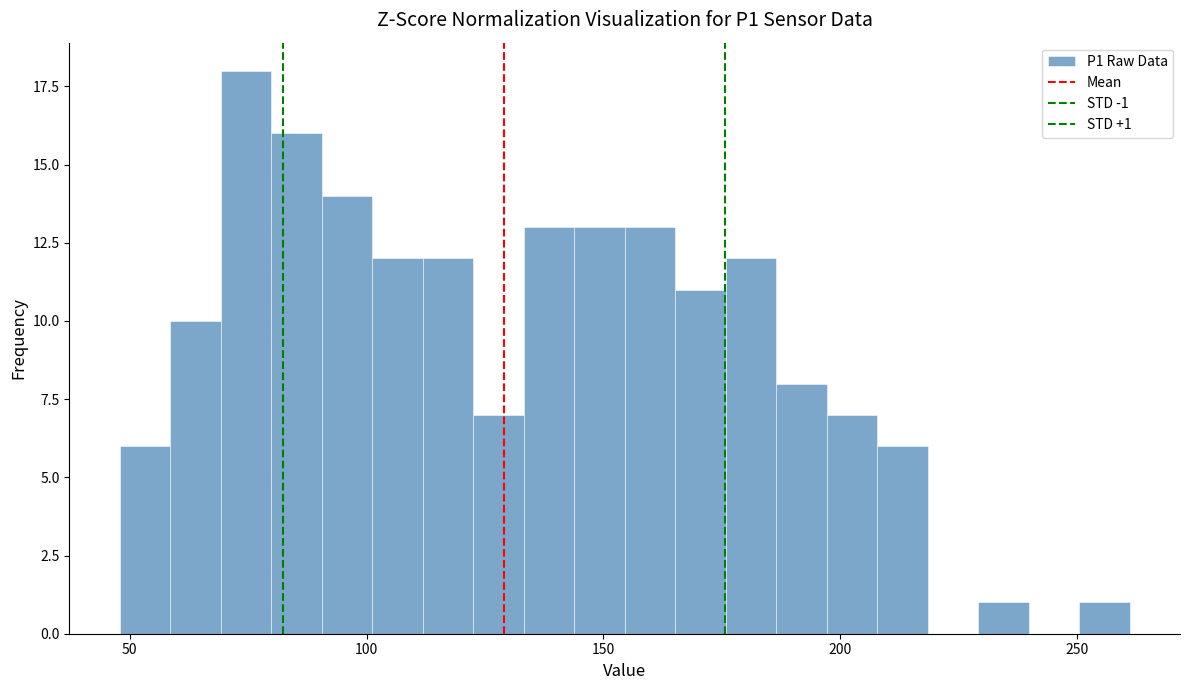

Around what value on the x-axis is the tallest bar? Give the approximate position of its centre, as read against the axis.

75